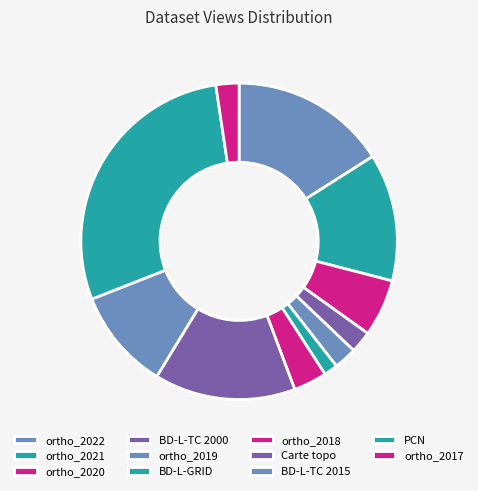

The ortho_2021 slice represents 22% of the pie. True or false?

False